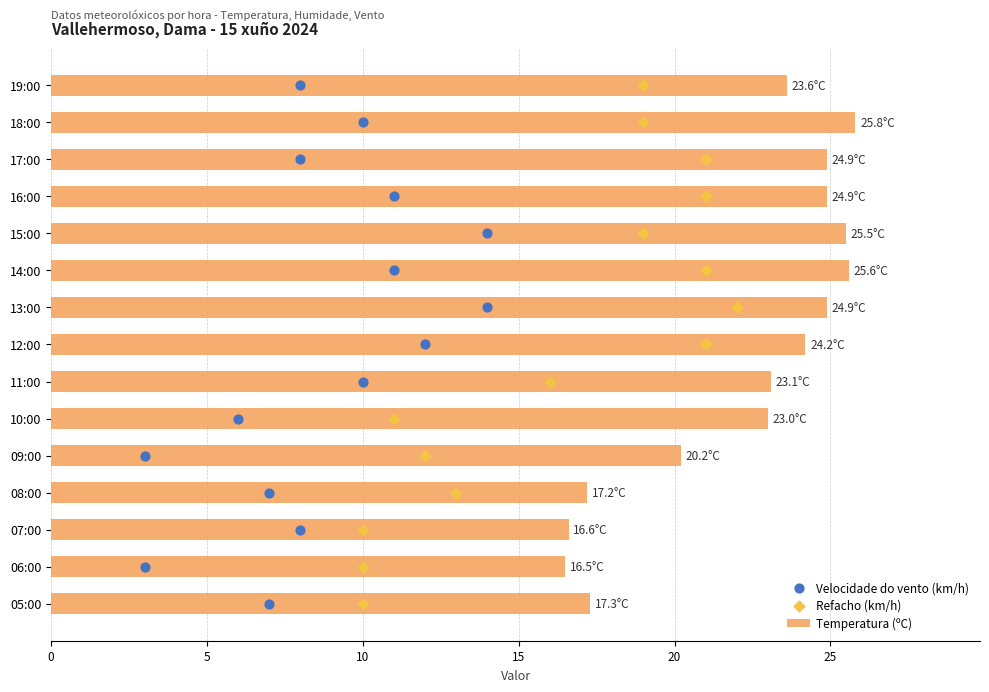

What is the sum of the Temperatura (ºC) values at 10:00 and 07:00?

39.6